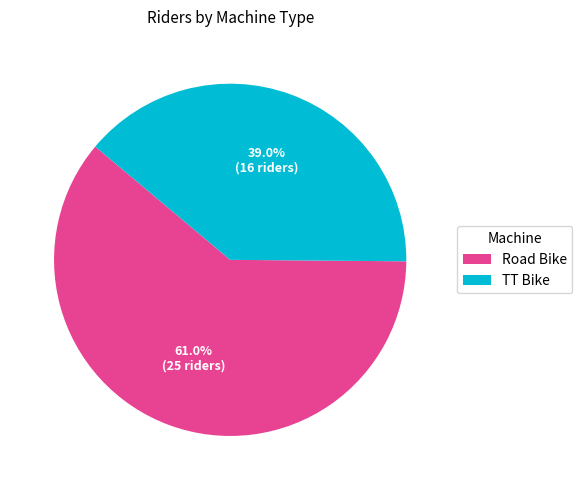

Which has a higher value, Road Bike or TT Bike?

Road Bike